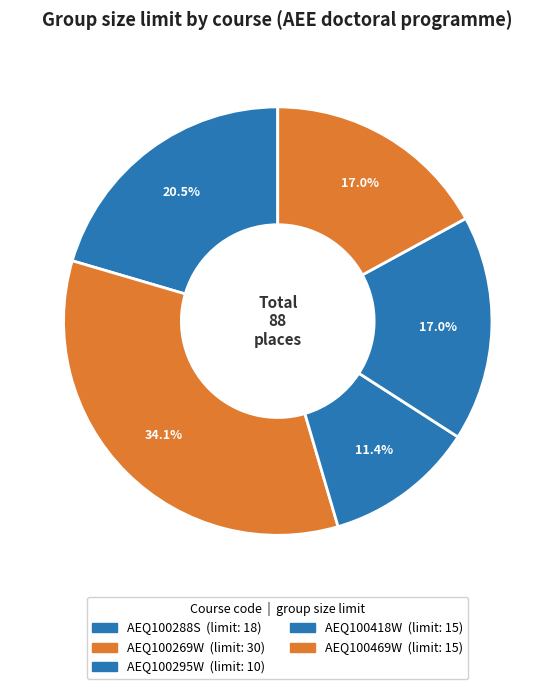

How many segments does this pie chart have?

5